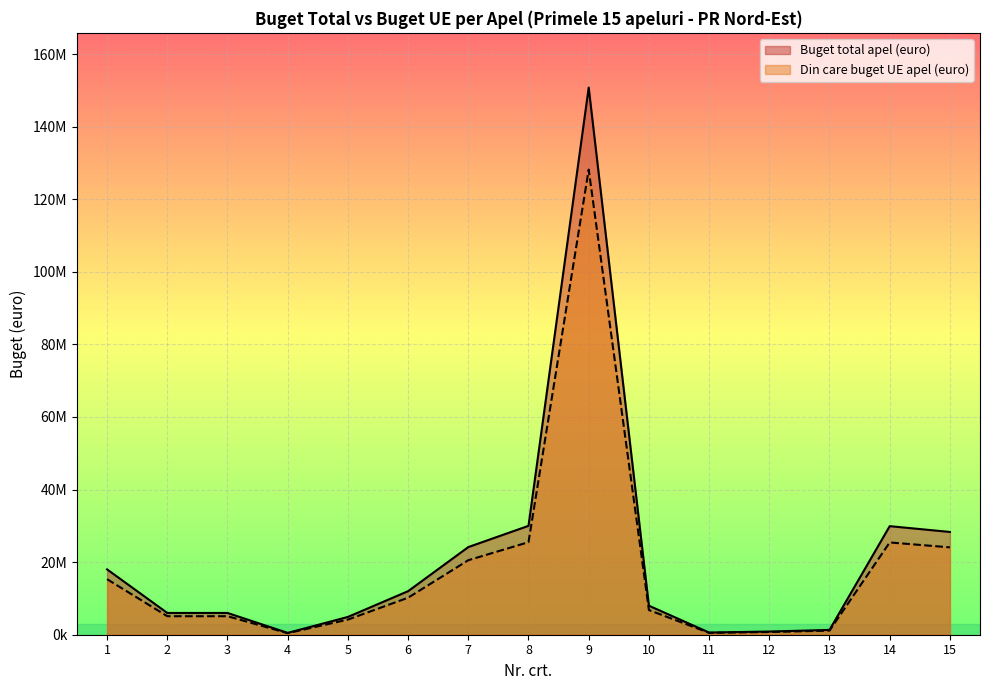

What are all the series names shown in the legend?

Buget total apel (euro), Din care buget UE apel (euro)